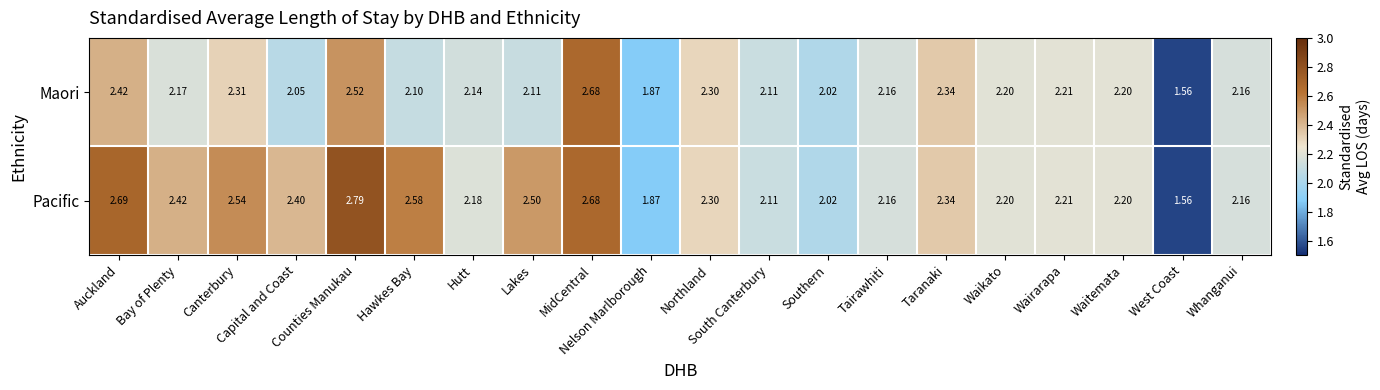

List the series in order of their peak value, highest first.

Pacific, Maori